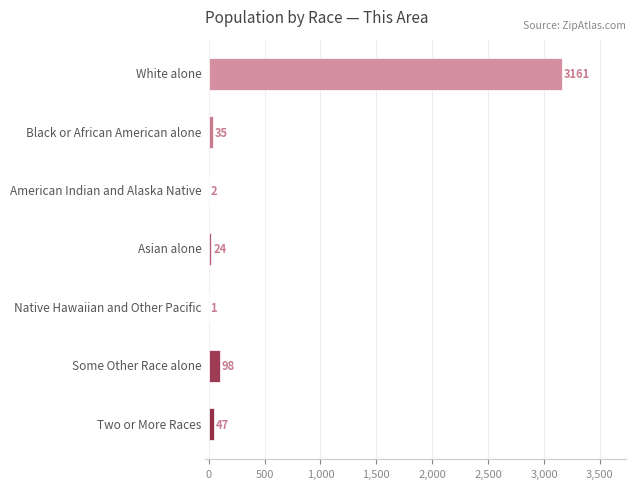

What is the maximum value shown in the chart?

3161